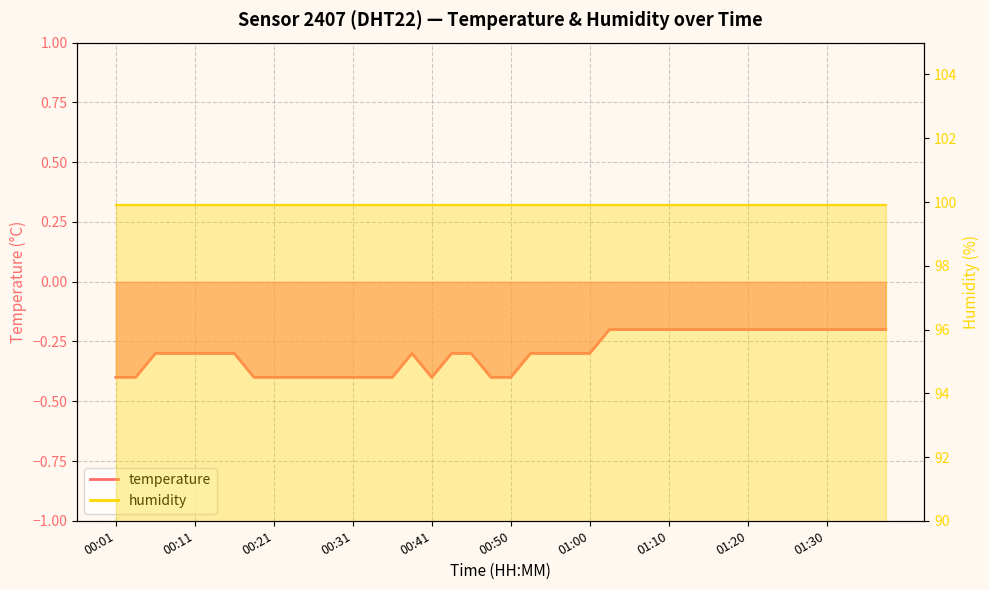

What is the label of the 38th point from the left?

01:33